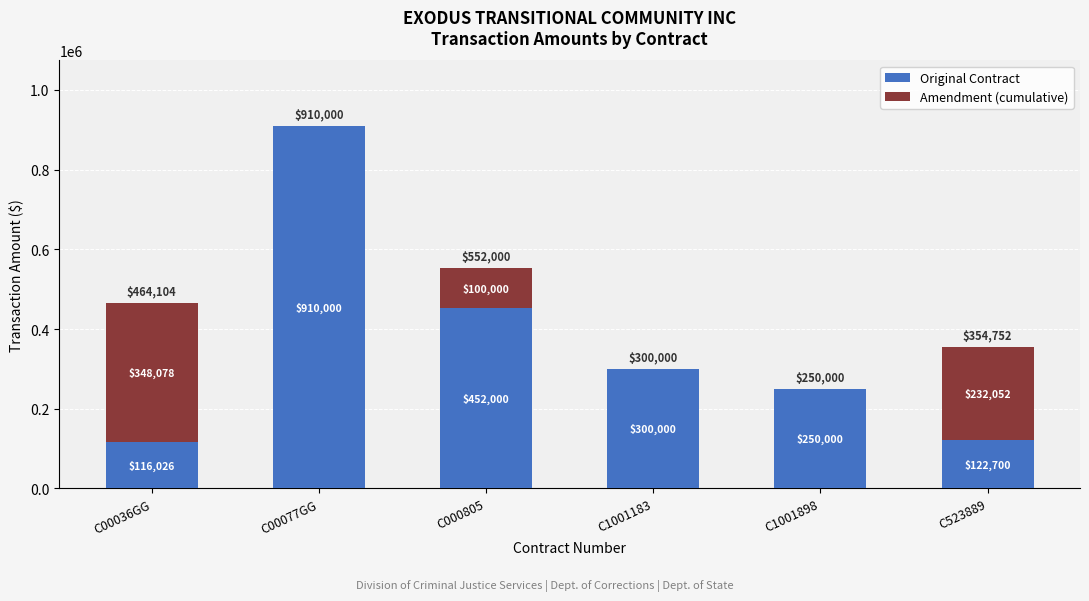

At which label is Original Contract closest to 513013?

C000805